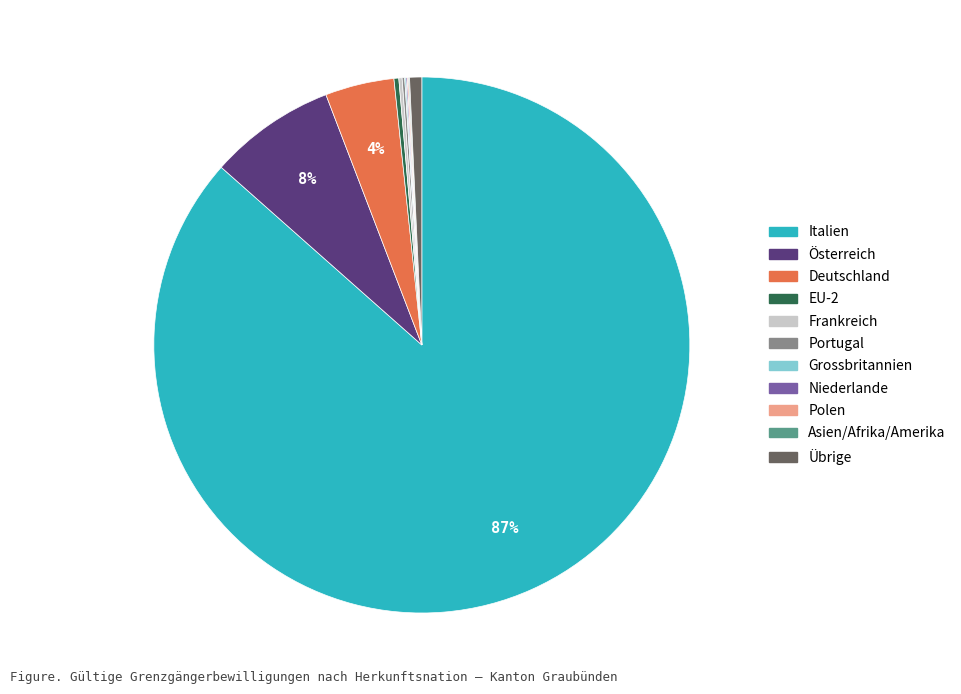

Is there any slice that represents more than half of the pie?

Yes